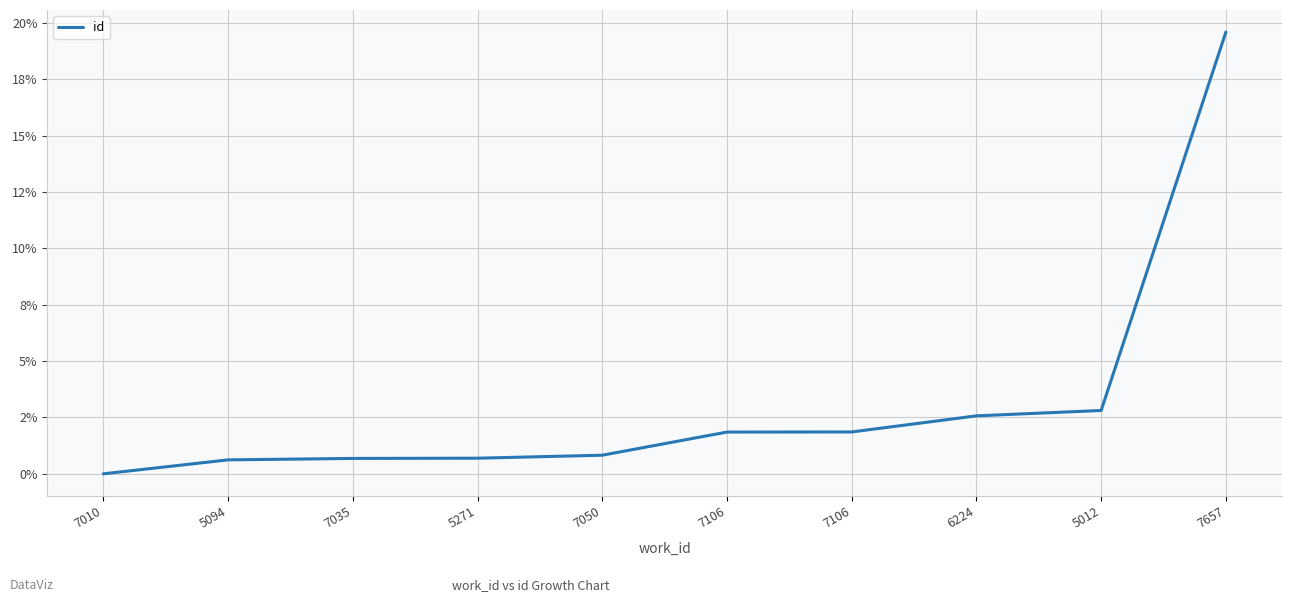

Does the chart display data point markers on the line(s)?

No